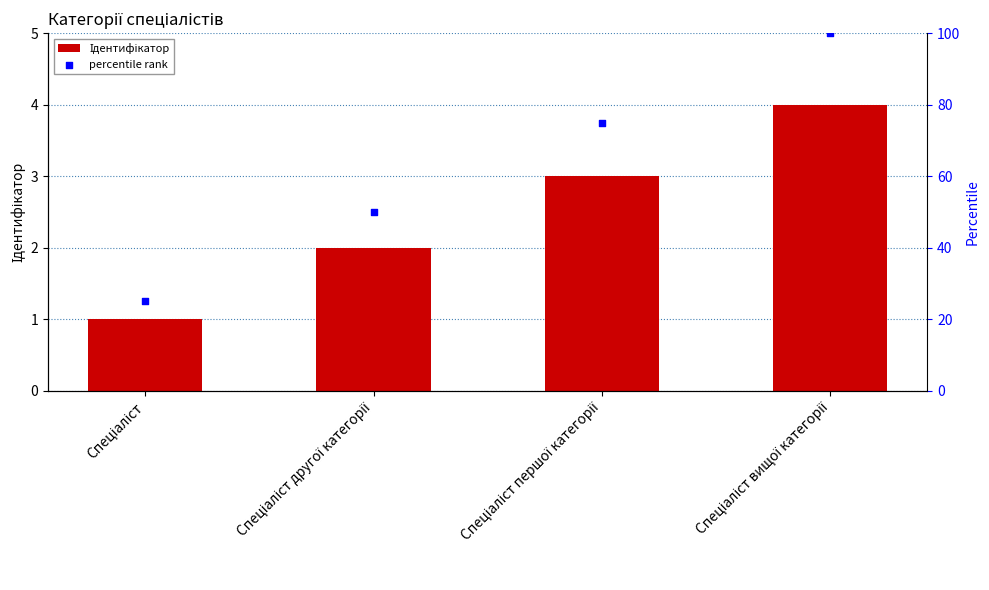

At which category is the sum across all series the highest?

Спеціаліст вищої категорії